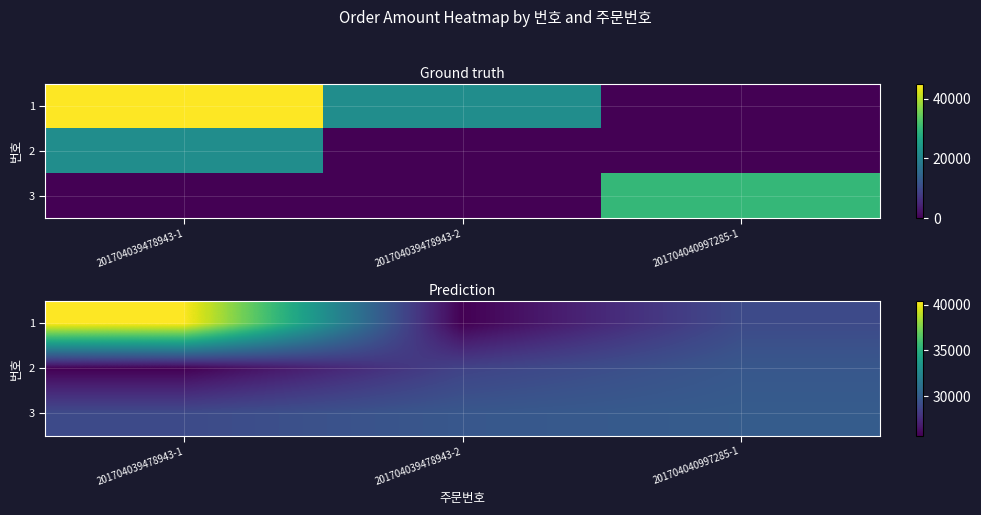

What is the average value of the 2 series?

27993.7